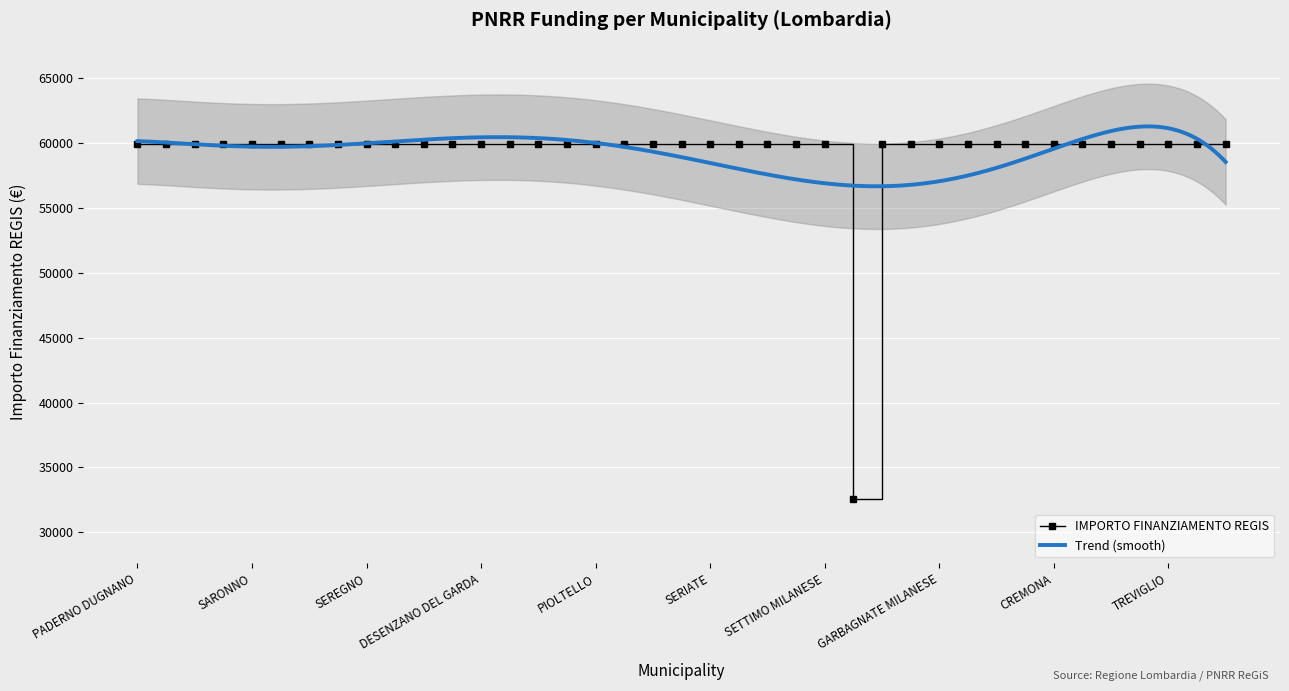

What is the difference between the maximum and minimum values?

27377